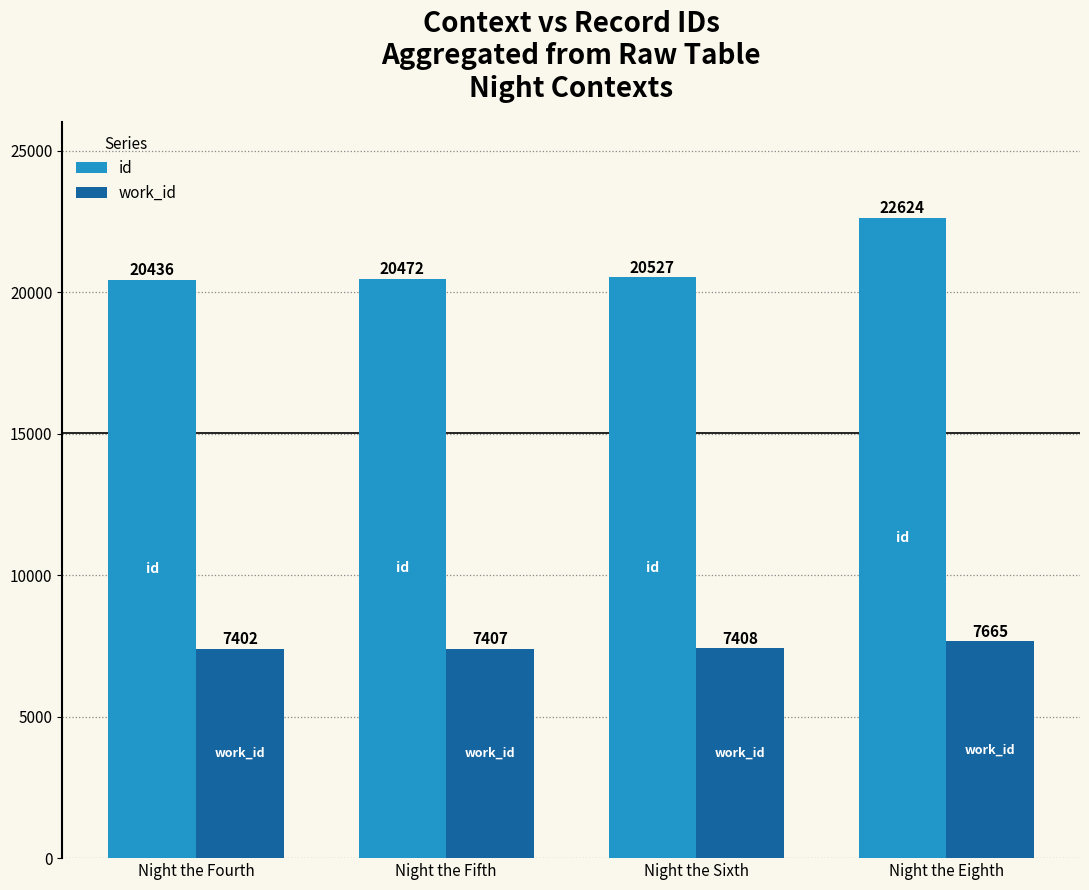

Between Night the Fourth and Night the Fifth, which series saw the biggest shift?

id